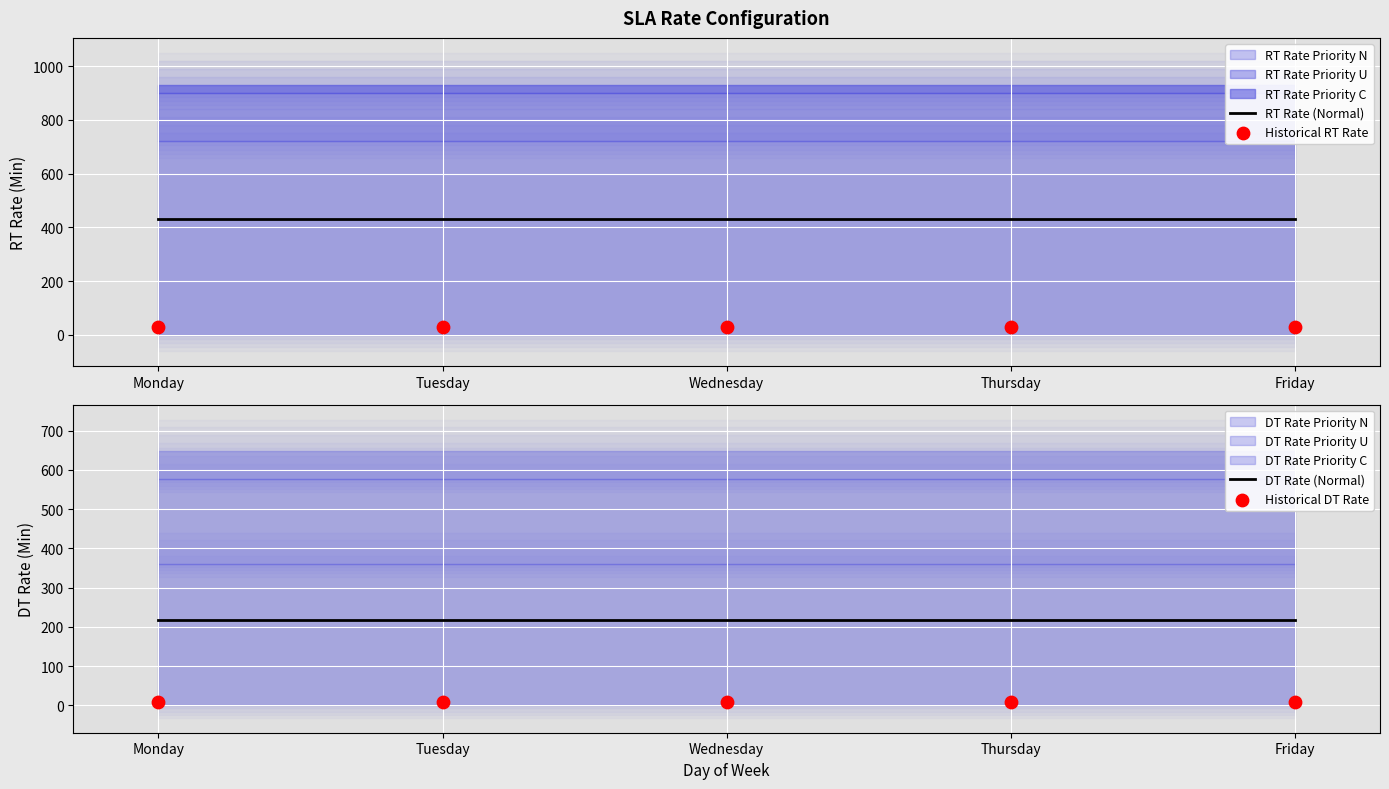

At how many categories does at least one series exceed 228?

5